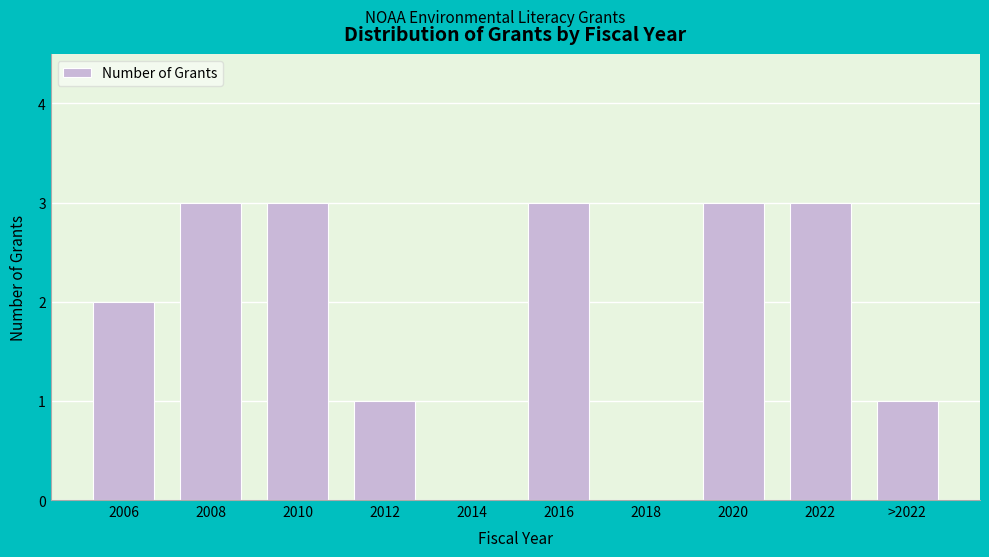

Reading right to left, list all the values displayed in this chart.

>2022=1	2022=3	2020=3	2018=0	2016=3	2014=0	2012=1	2010=3	2008=3	2006=2